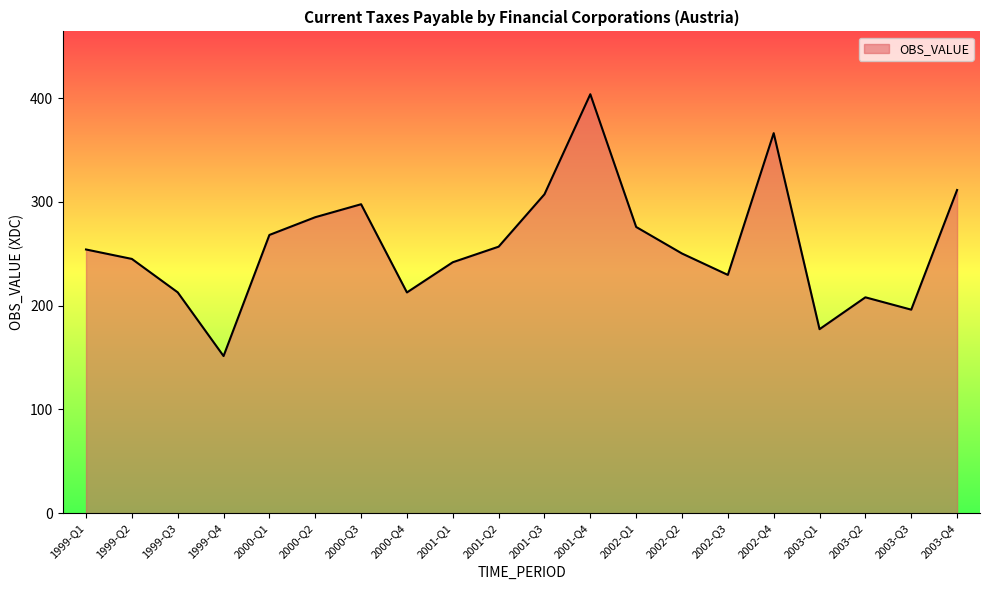

Which category has the lowest value across all series?

1999-Q4